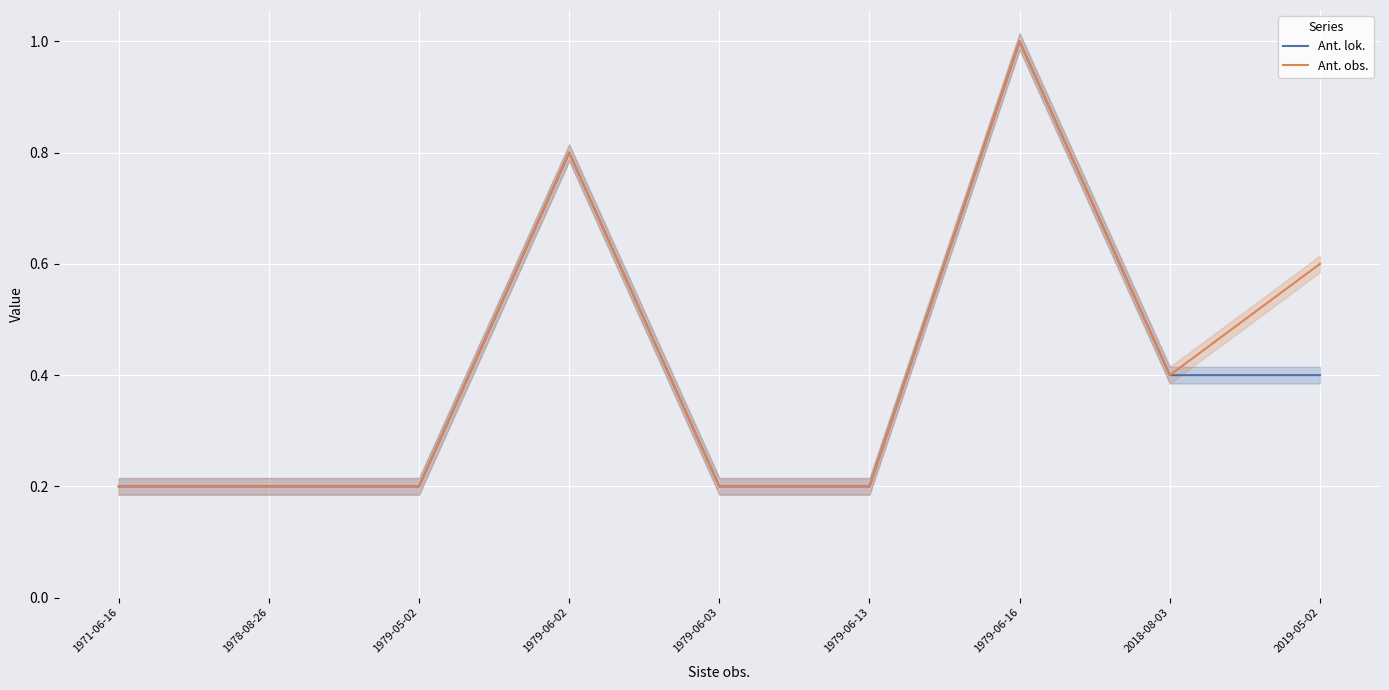

Count the Ant. obs. values in the range 0 to 1.

9